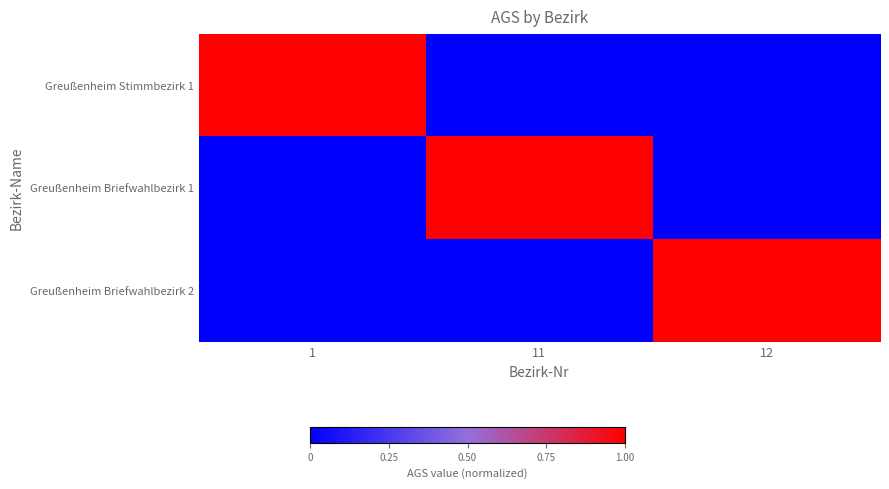

Rank the series at 11 from lowest to highest value.

Greußenheim Stimmbezirk 1, Greußenheim Briefwahlbezirk 2, Greußenheim Briefwahlbezirk 1